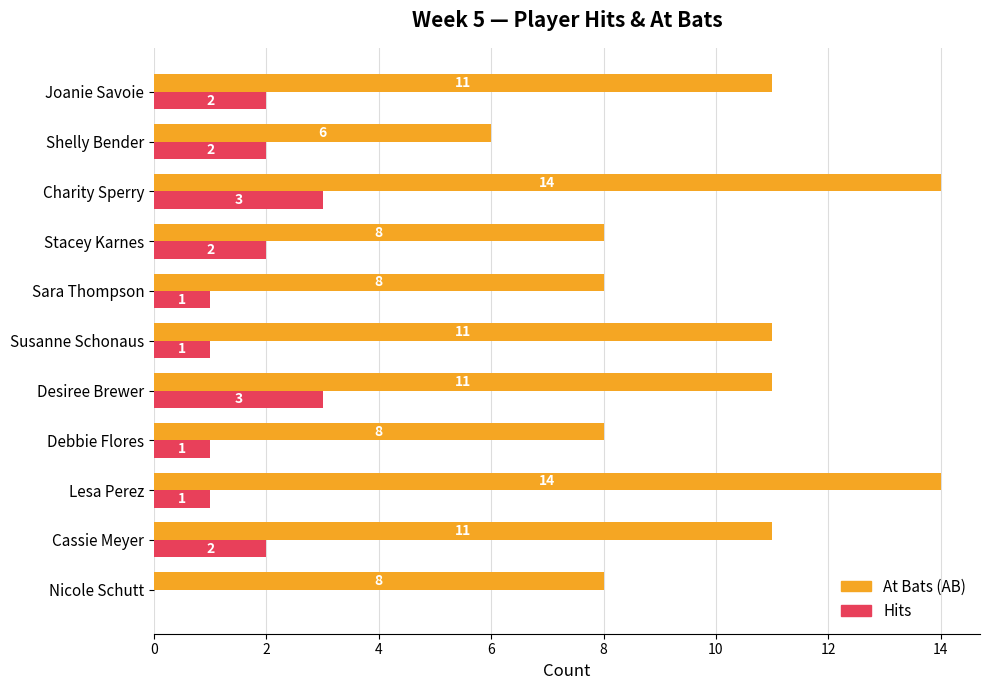

The value of At Bats (AB) at Shelly Bender is 6. True or false?

True